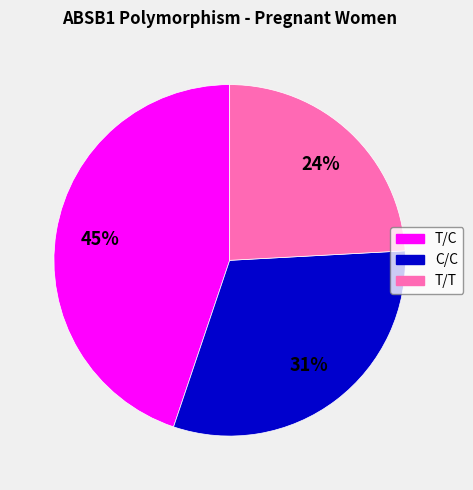

Approximately how many times larger is the value at C/C compared to T/T?

1.3